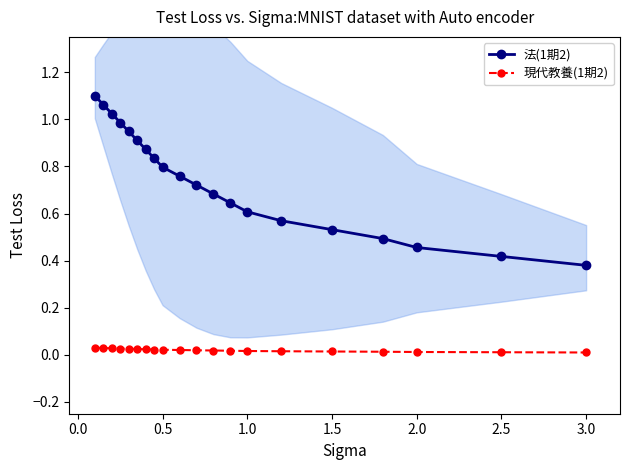

The value of 現代教養(1期2) at 2.0 is 0.0. True or false?

True